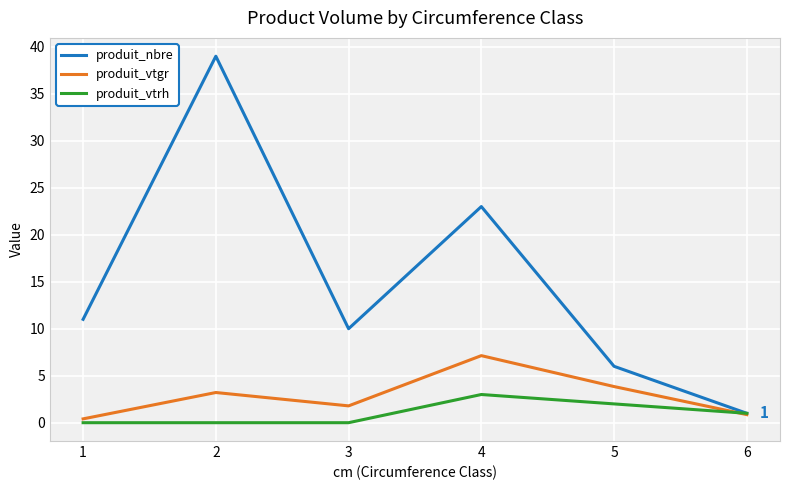

How many lines are shown in the chart?

3